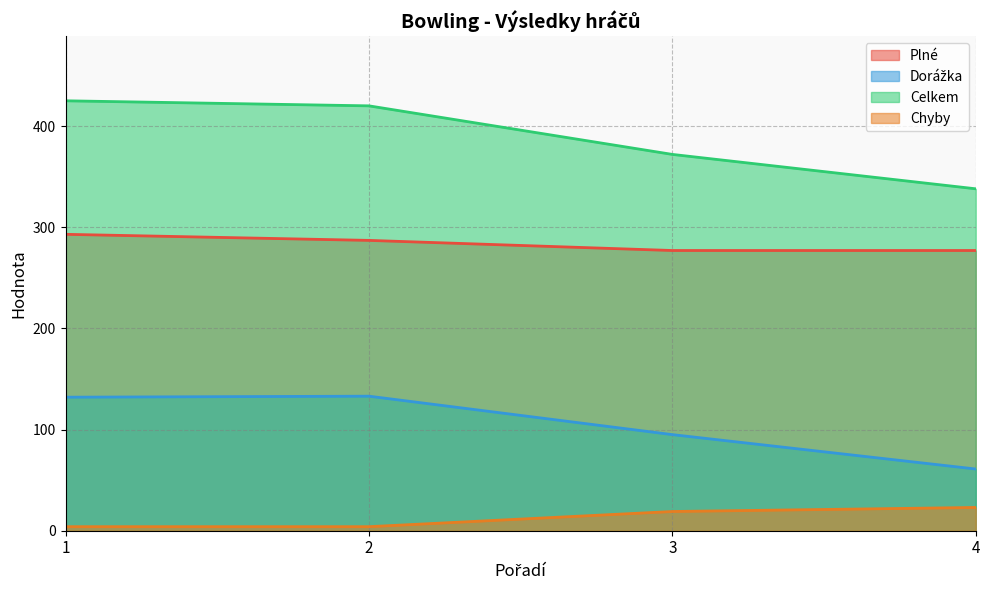

Which series has the largest range (max minus min)?

Celkem